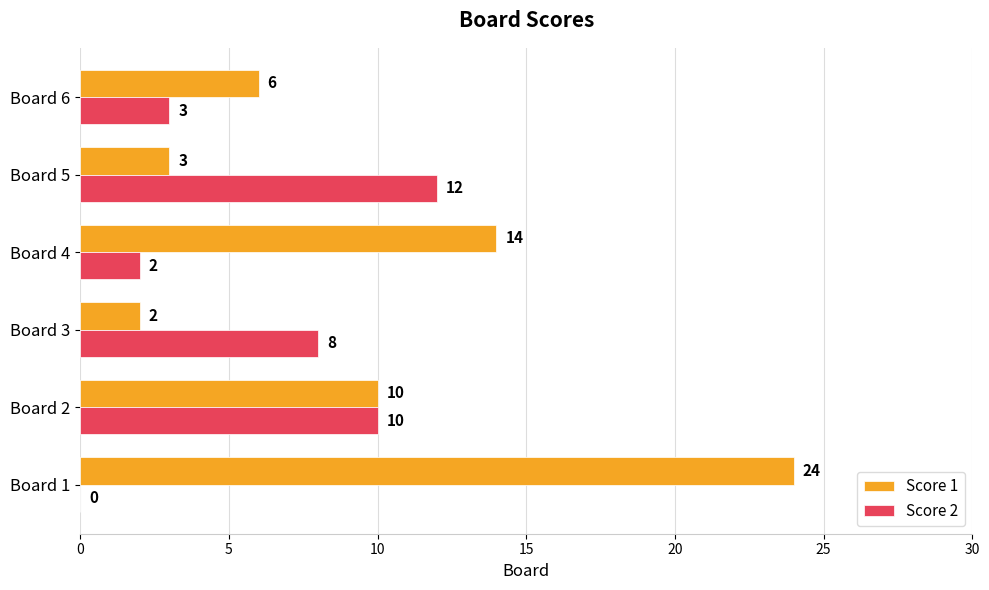

What are all the series names shown in the legend?

Score 1, Score 2